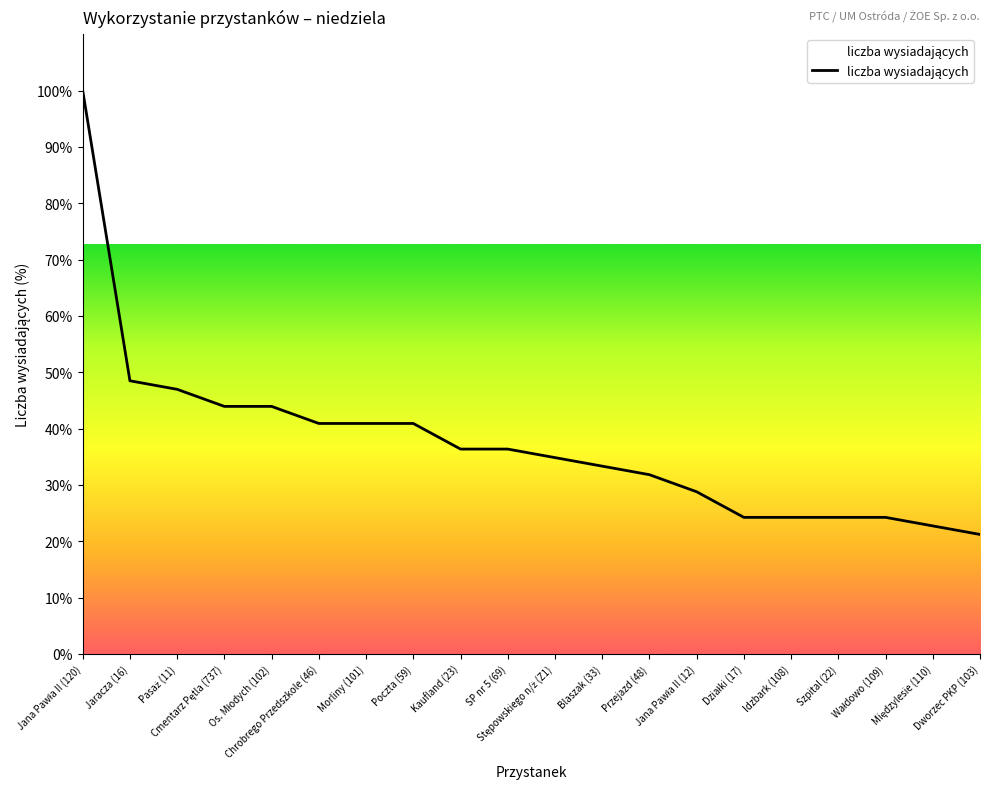

What is the greatest value displayed?

100.0